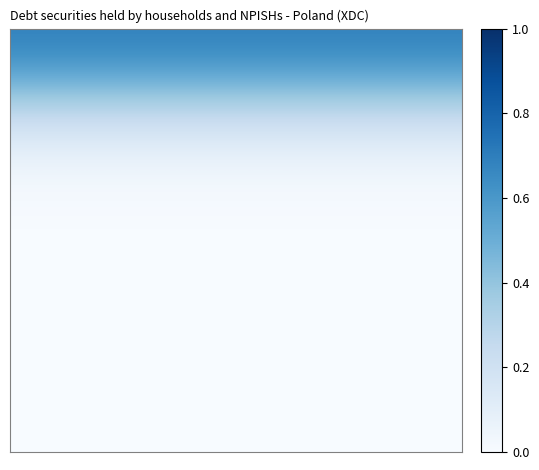

Count the number of data series in this chart.

20